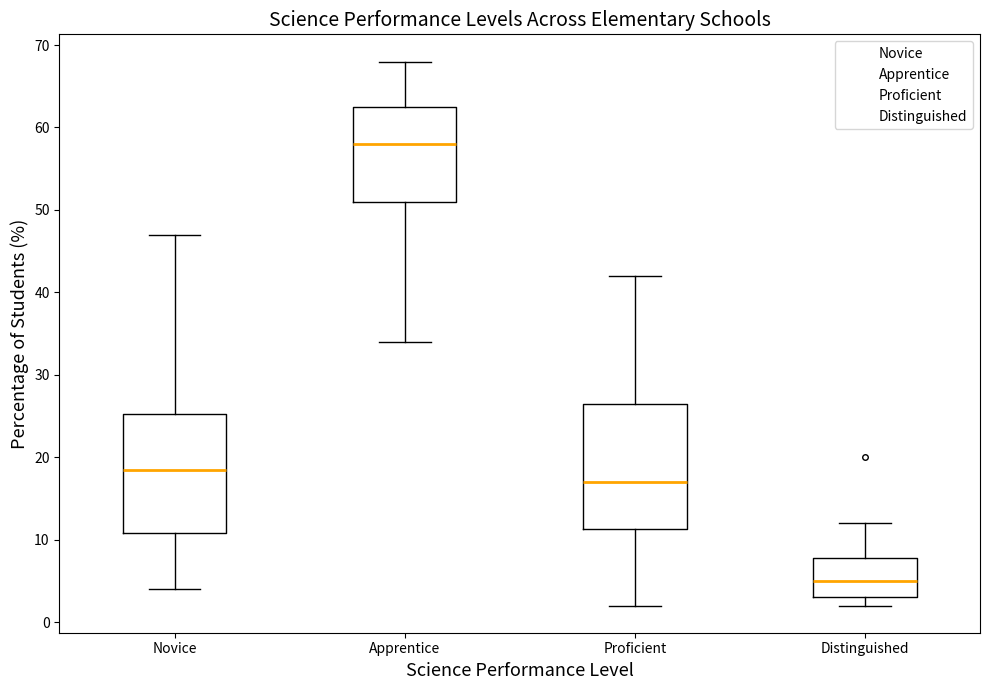

Where does the lower whisker of the box for Apprentice end on the y-axis? The values are not printed on the chart, so give them approximately, as read against the axis.

34